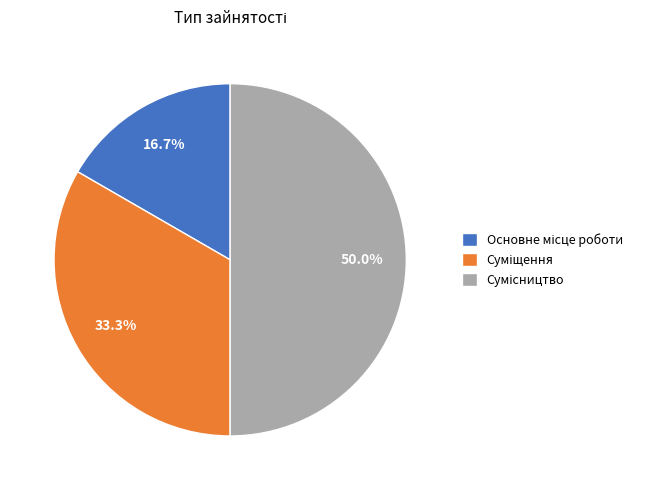

How much of the chart is everything except Сумісництво?

50.0%